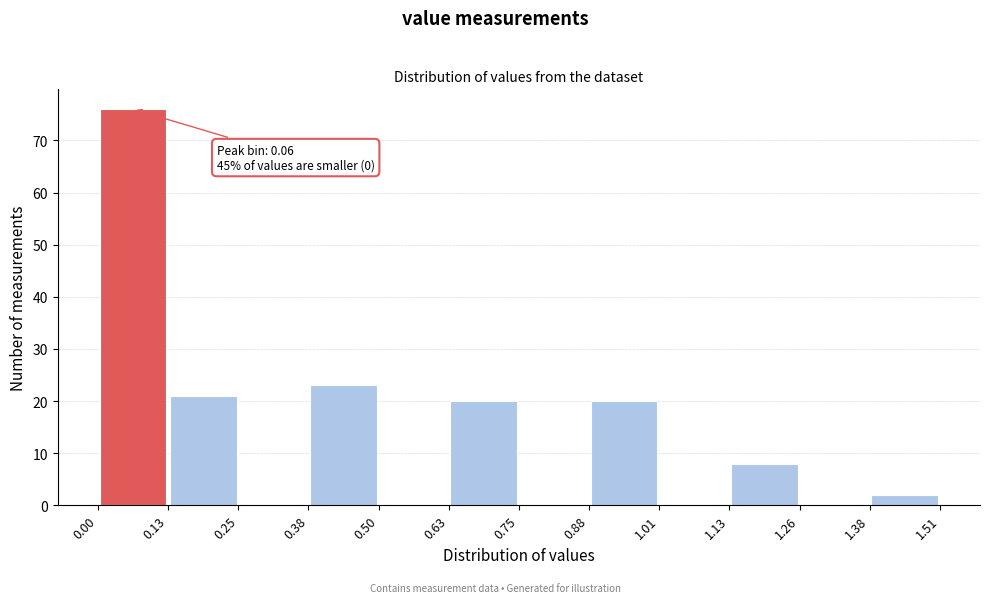

Over which range of the x-axis is the bar tallest?

0.00 to 0.13